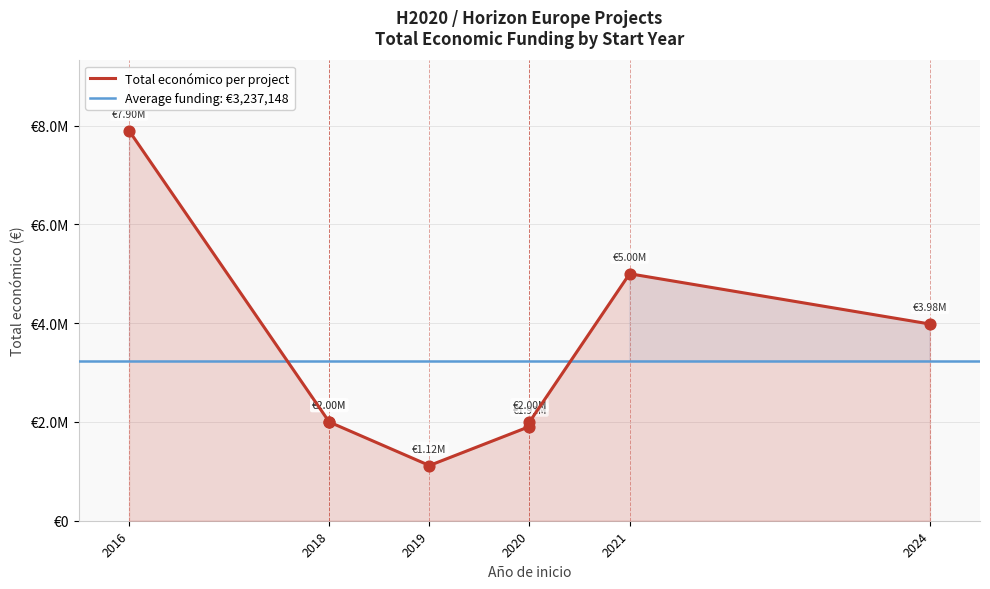

What is the change in value from 2019 to 2021?

+3881763